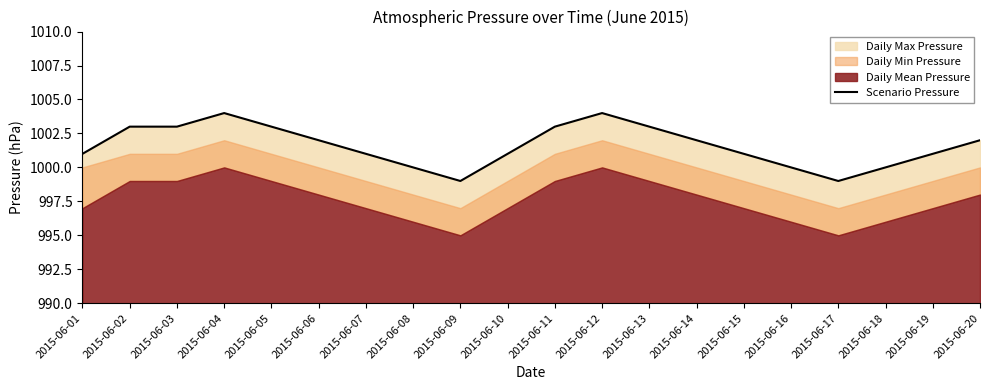

What is the value of the 9th point from the left?

999